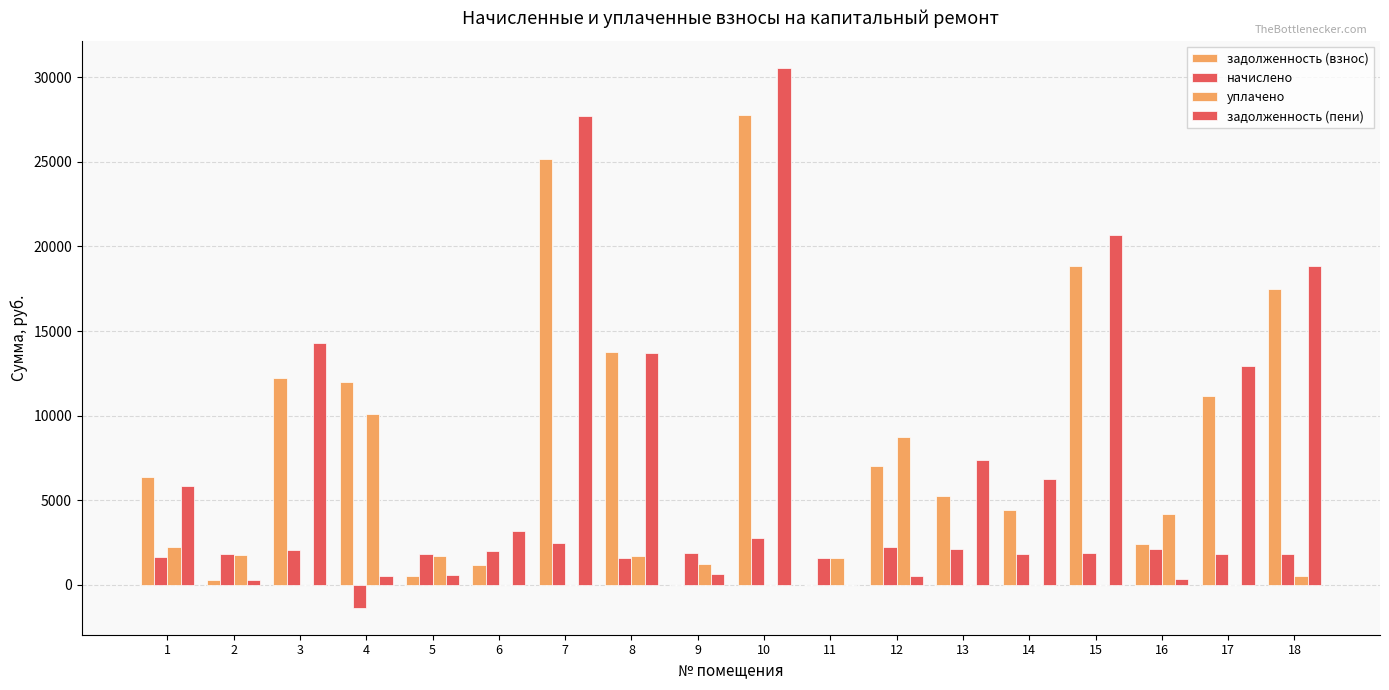

At which category is the sum across all series the highest?

10